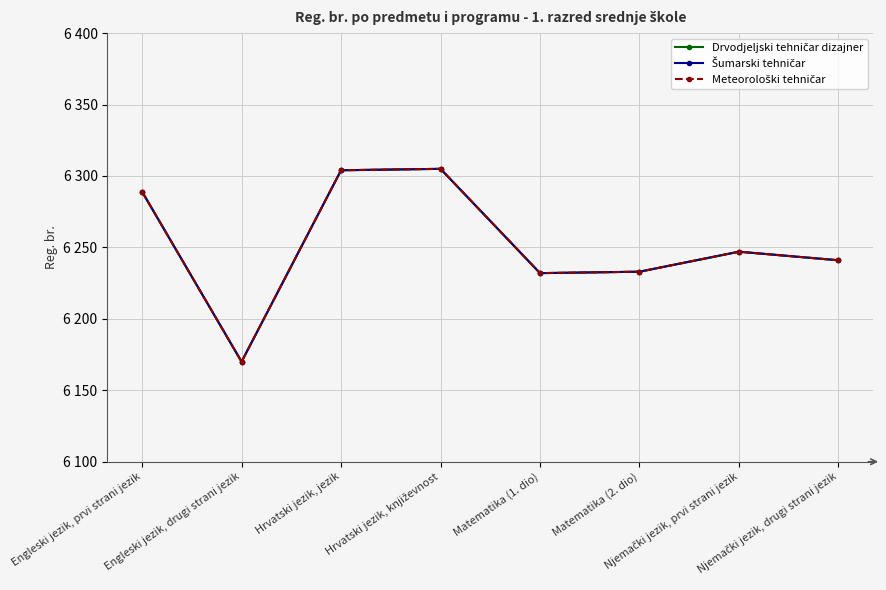

What is the difference between the second highest and minimum values in the Meteorološki tehničar series?

134